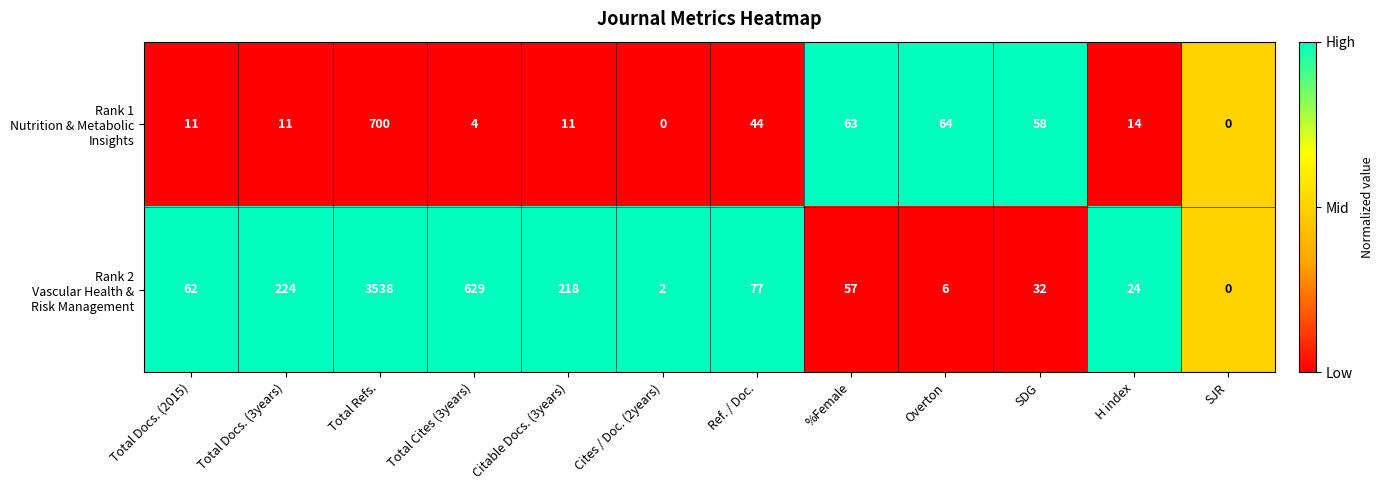

At which category is the sum across all series the highest?

Total Refs.